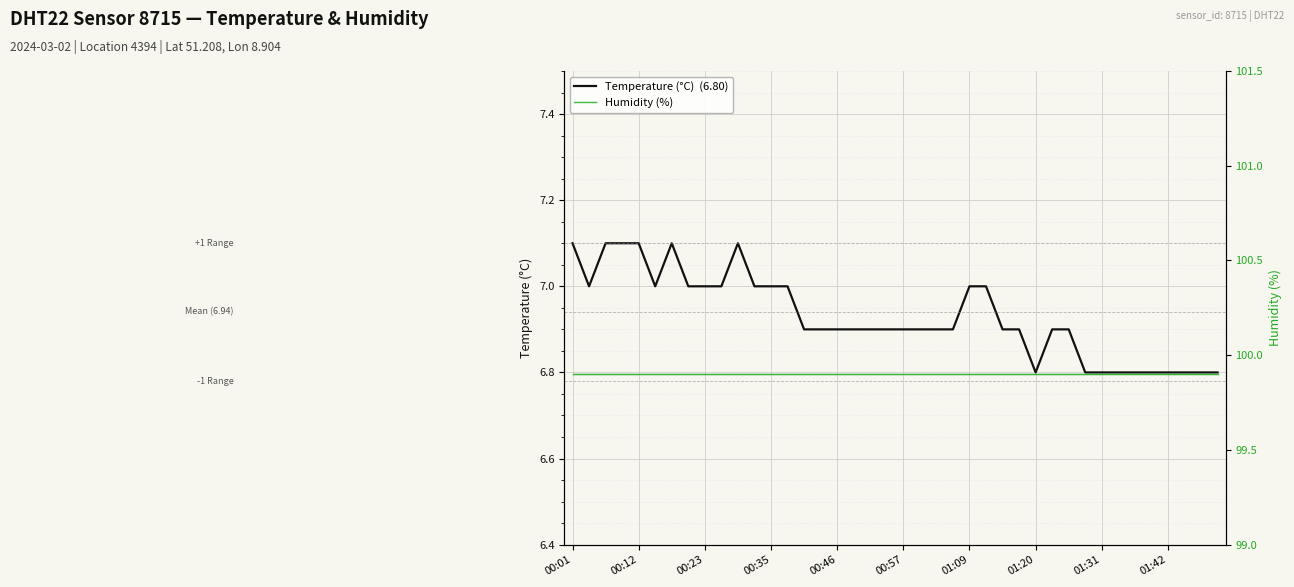

How many interior local peaks does the Temperature (°C)  (6.80) series have?

2